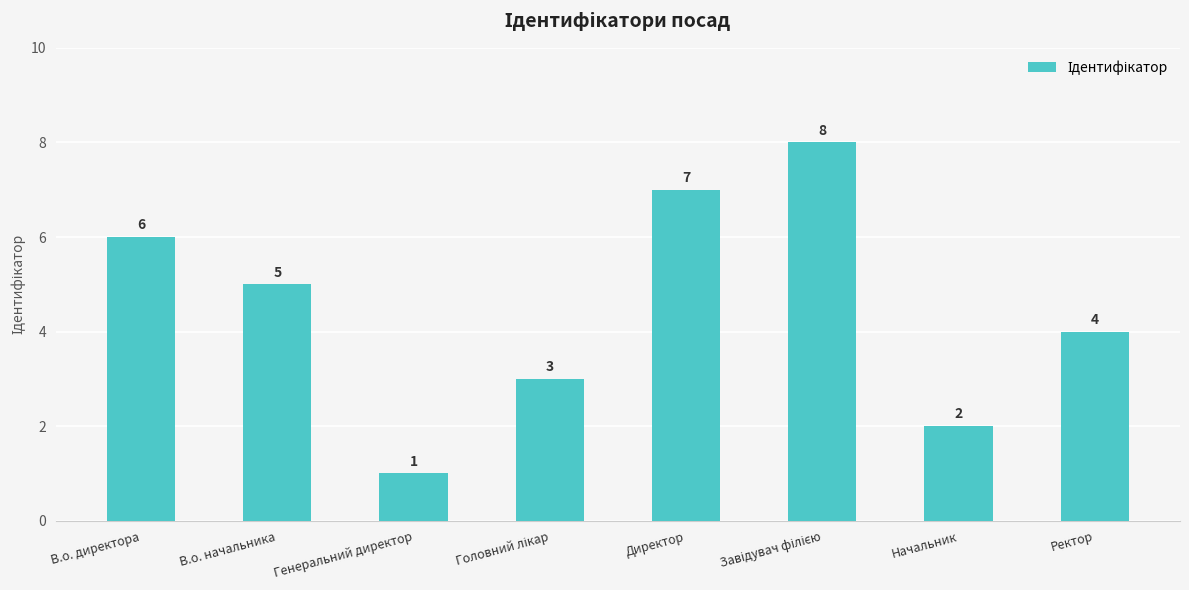

What is the smallest value displayed?

1